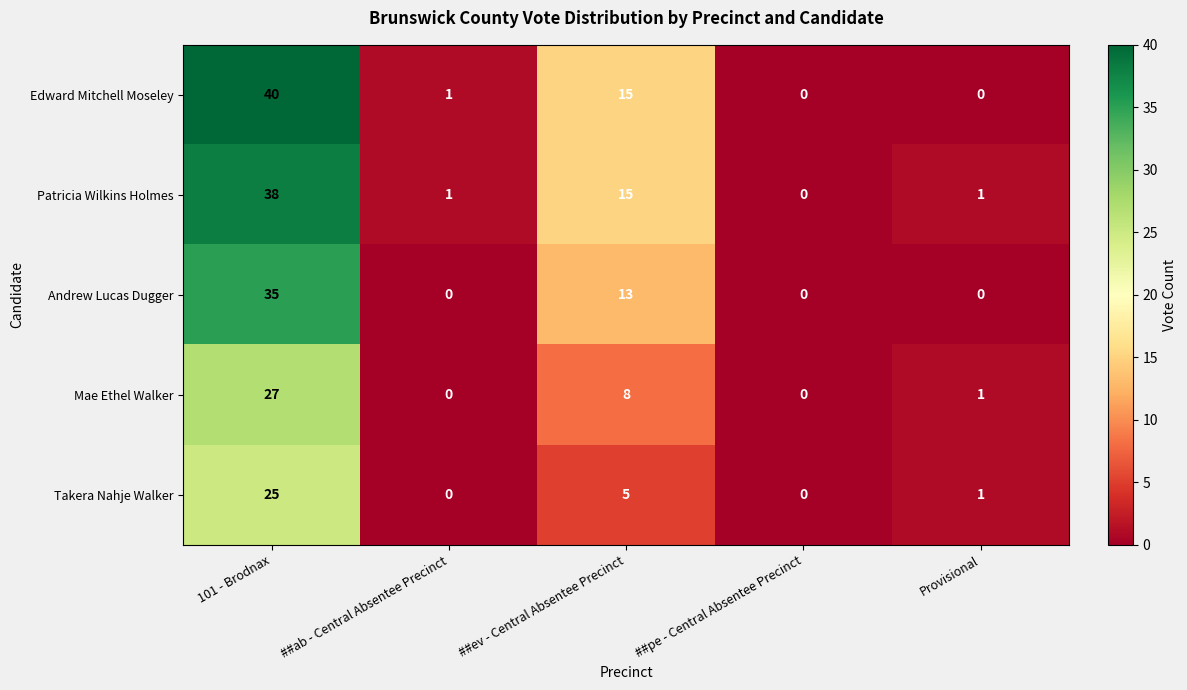

Count the number of data series in this chart.

5